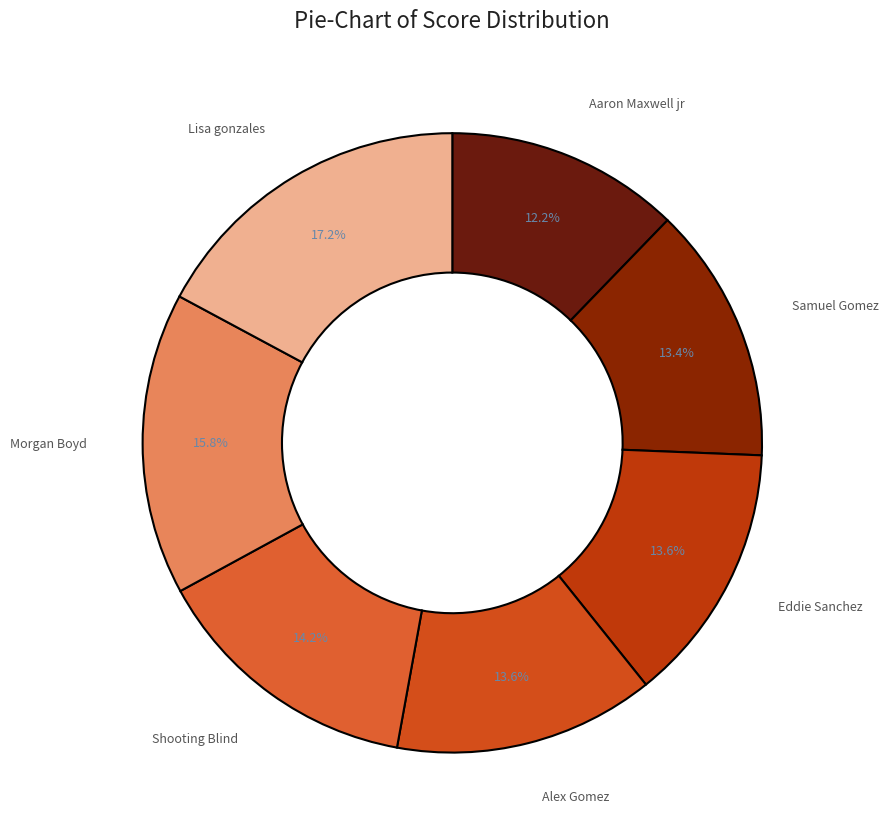

Between Shooting Blind and Lisa gonzales, which is larger?

Lisa gonzales